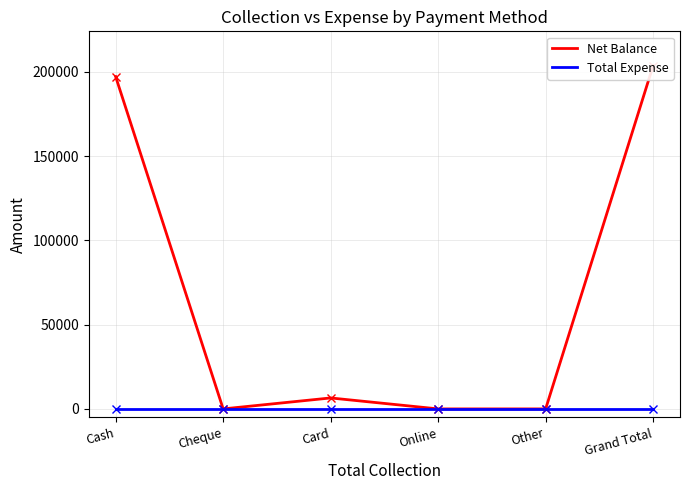

Reading left to right, transcribe all the data shown in this chart.

Net Balance: 197092	0	6499	0	0	203591
Total Expense: 0	0	0	0	0	0